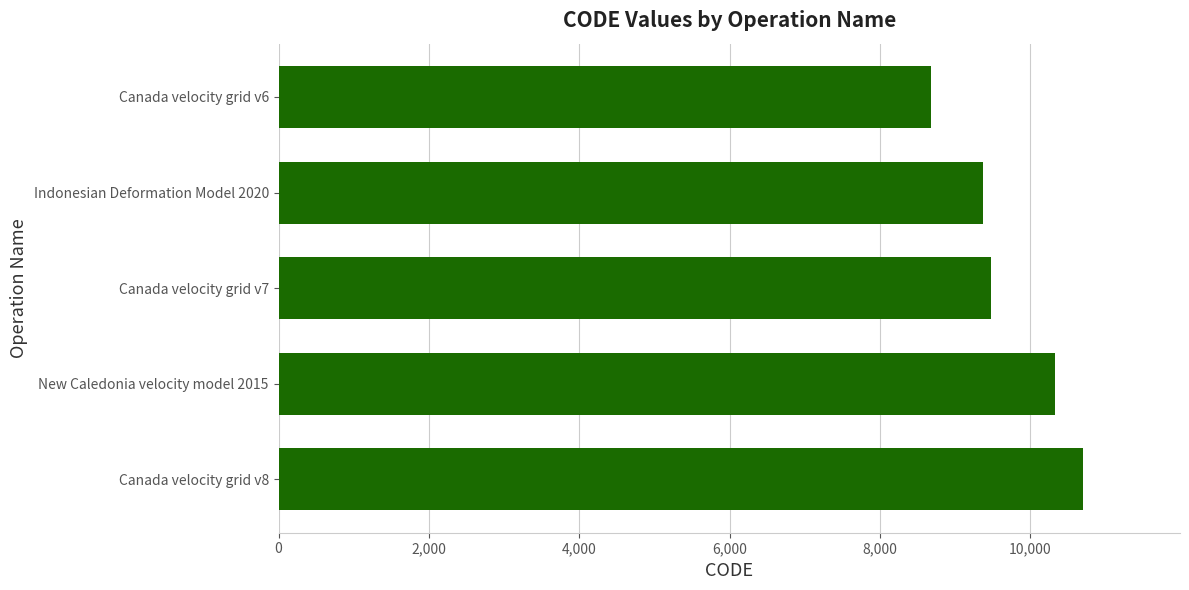

Rank the categories by value from highest to lowest.

Canada velocity grid v8, New Caledonia velocity model 2015, Canada velocity grid v7, Indonesian Deformation Model 2020, Canada velocity grid v6